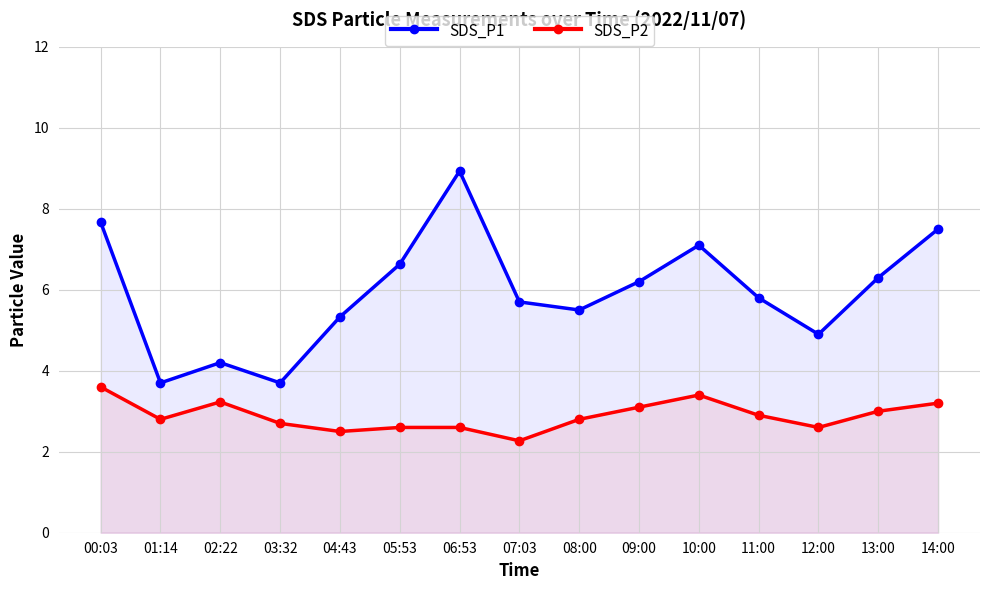

List the labels in order of SDS_P2 value, largest first.

00:03, 10:00, 02:22, 14:00, 09:00, 13:00, 11:00, 01:14, 08:00, 03:32, 05:53, 06:53, 12:00, 04:43, 07:03